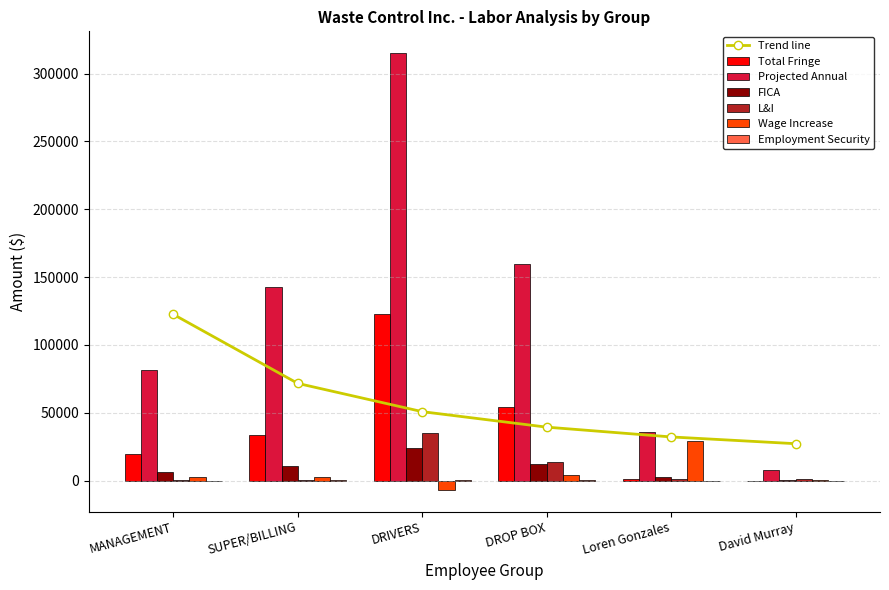

Reading right to left, list all the values displayed in this chart.

Total Fringe: David Murray=0.0	Loren Gonzales=1063.0	DROP BOX=54161.9	DRIVERS=122588.5	SUPER/BILLING=34030.4	MANAGEMENT=19918.3
Projected Annual: David Murray=7926.1	Loren Gonzales=35538.5	DROP BOX=159422.4	DRIVERS=315083.1	SUPER/BILLING=142430.8	MANAGEMENT=81470.1
FICA: David Murray=606.4	Loren Gonzales=2718.7	DROP BOX=12195.8	DRIVERS=24103.8	SUPER/BILLING=10896.0	MANAGEMENT=6232.5
L&I: David Murray=1413.9	Loren Gonzales=911.6	DROP BOX=13574.9	DRIVERS=34921.4	SUPER/BILLING=584.2	MANAGEMENT=279.6
Wage Increase: David Murray=503.3	Loren Gonzales=29456.5	DROP BOX=4099.9	DRIVERS=-6683.7	SUPER/BILLING=2872.4	MANAGEMENT=2894.8
Employment Security: David Murray=19.8	Loren Gonzales=88.8	DROP BOX=236.5	DRIVERS=753.7	SUPER/BILLING=215.1	MANAGEMENT=118.2